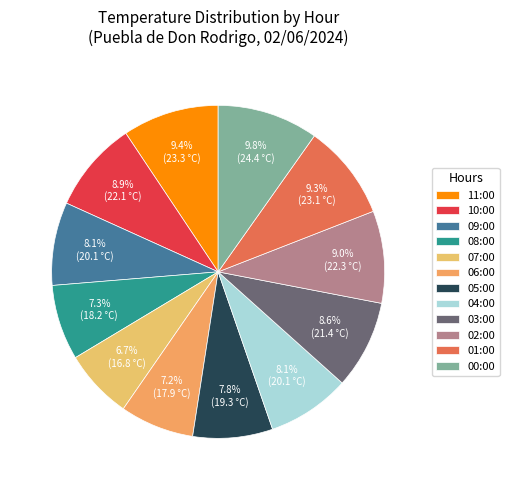

The 03:00 slice represents 9% of the pie. True or false?

True